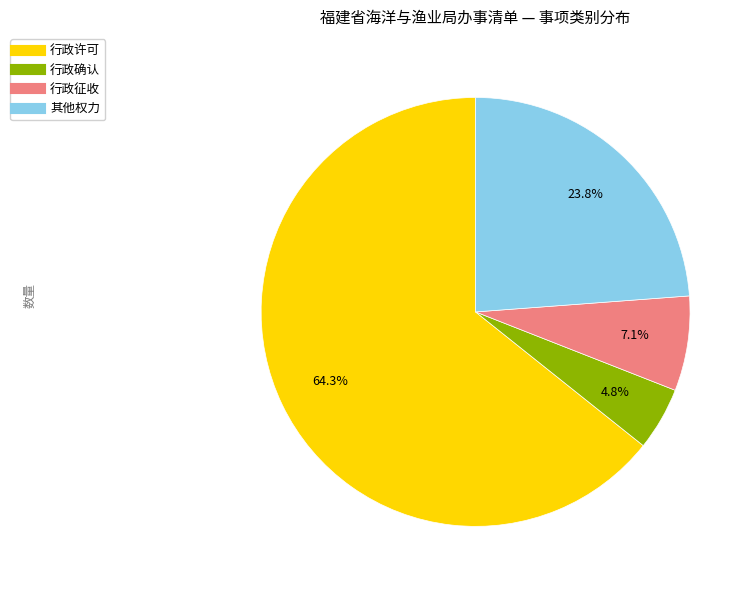

Which slice is the smallest?

行政确认